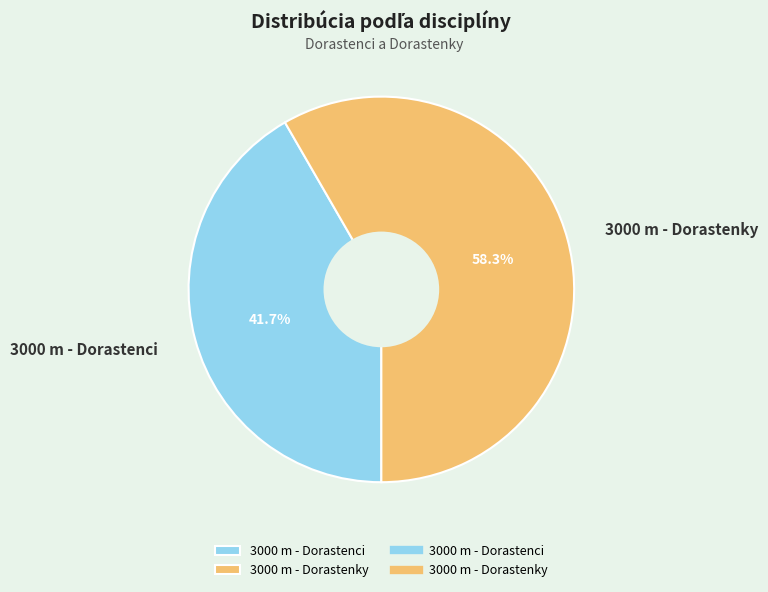

Which category has the smallest portion of the pie?

3000 m - Dorastenci